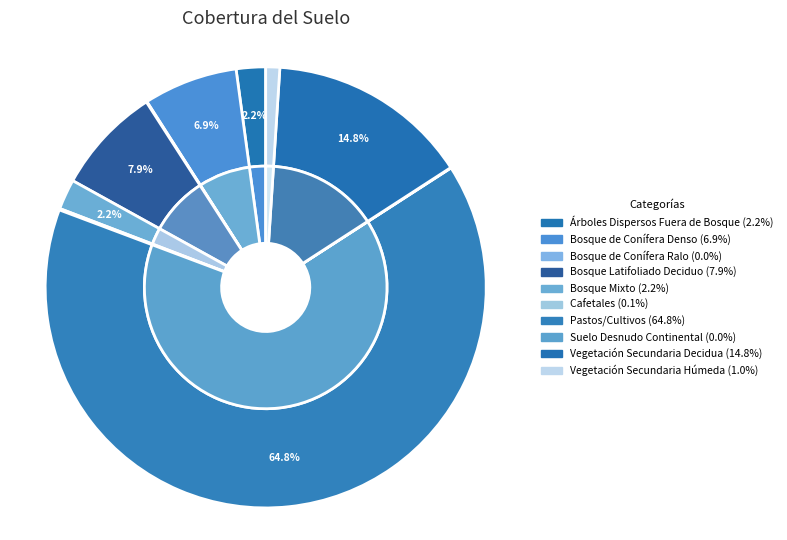

The Suelo Desnudo Continental slice represents 1% of the pie. True or false?

False